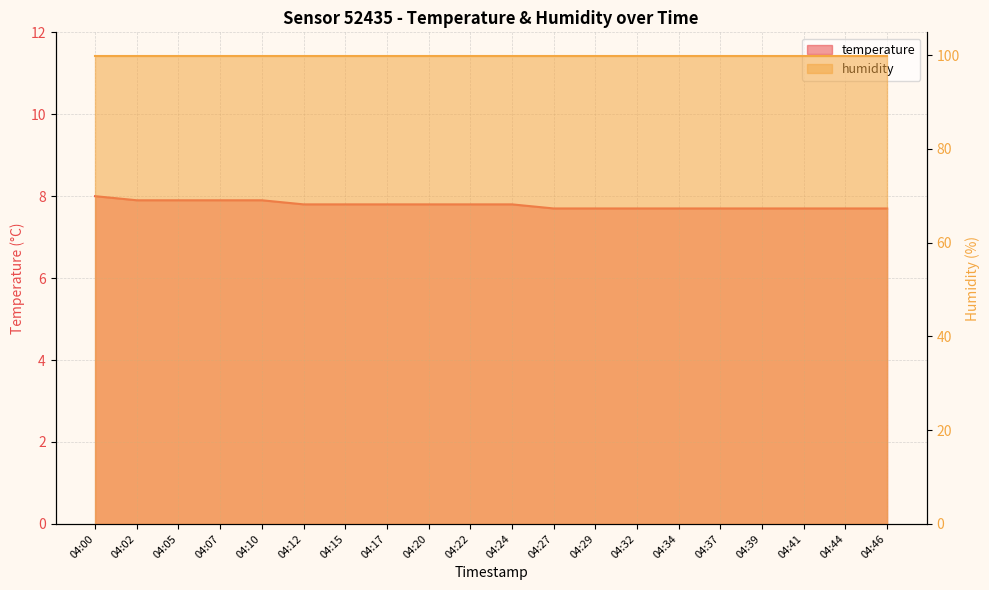

Rank the categories by value from highest to lowest.

04:00, 04:02, 04:05, 04:07, 04:10, 04:12, 04:15, 04:17, 04:20, 04:22, 04:24, 04:27, 04:29, 04:32, 04:34, 04:37, 04:39, 04:41, 04:44, 04:46